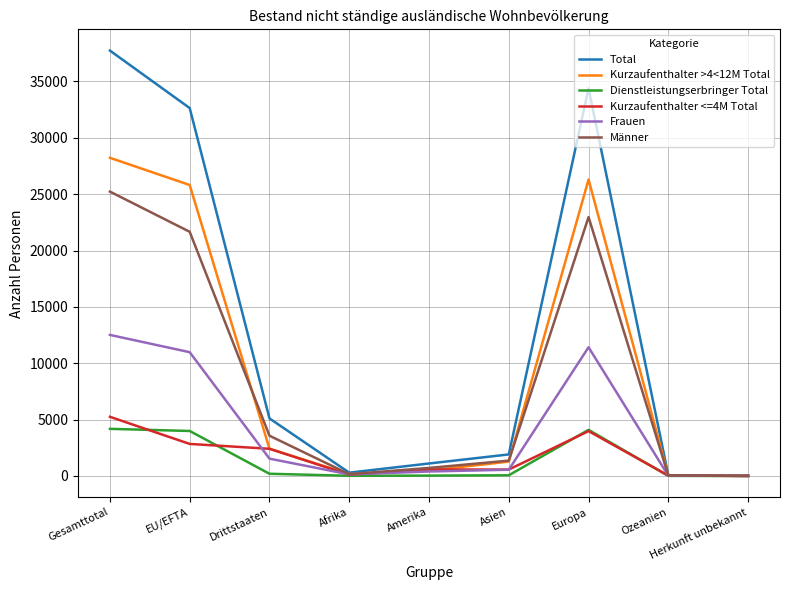

Which series changed the most between Asien and Herkunft unbekannt?

Total